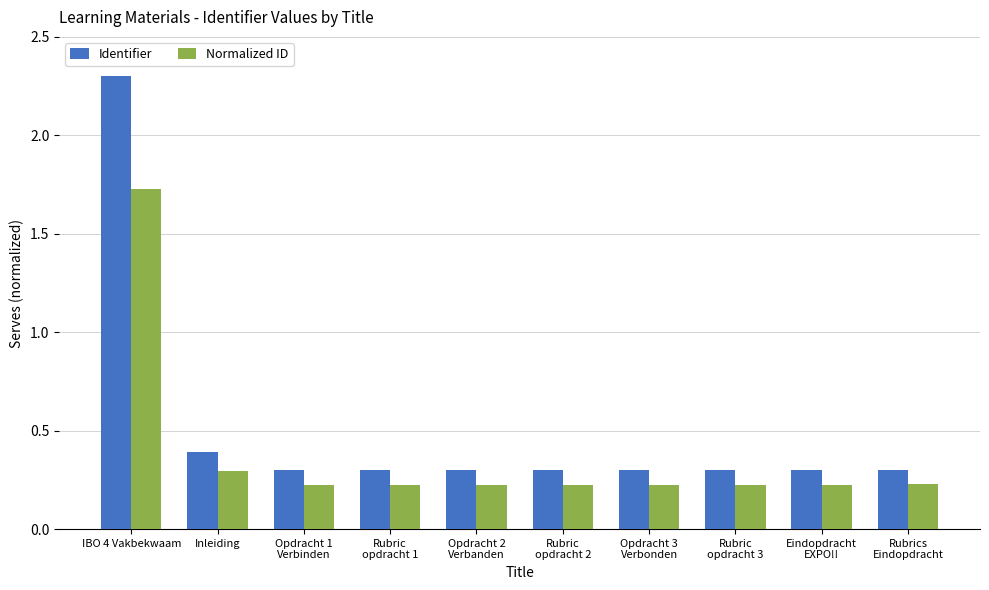

How many Identifier values are between 0 and 1?

9